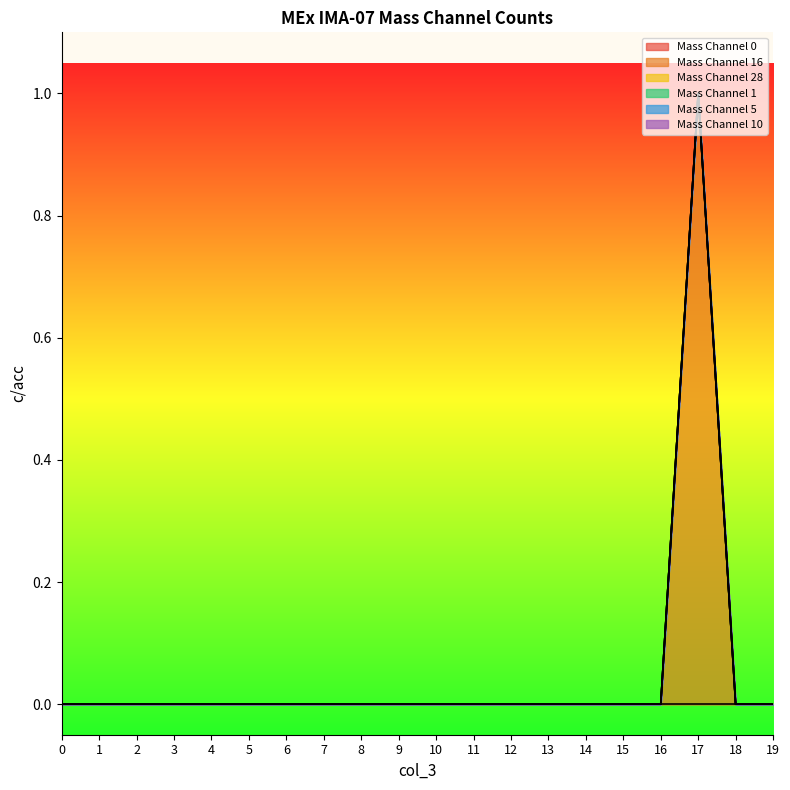

Reading right to left, extract all data points from this chart.

Mass Channel 0: 0	0	0	0	0	0	0	0	0	0	0	0	0	0	0	0	0	0	0	0
Mass Channel 16: 0	0	1	0	0	0	0	0	0	0	0	0	0	0	0	0	0	0	0	0
Mass Channel 28: 0	0	0	0	0	0	0	0	0	0	0	0	0	0	0	0	0	0	0	0
Mass Channel 1: 0	0	0	0	0	0	0	0	0	0	0	0	0	0	0	0	0	0	0	0
Mass Channel 5: 0	0	0	0	0	0	0	0	0	0	0	0	0	0	0	0	0	0	0	0
Mass Channel 10: 0	0	0	0	0	0	0	0	0	0	0	0	0	0	0	0	0	0	0	0